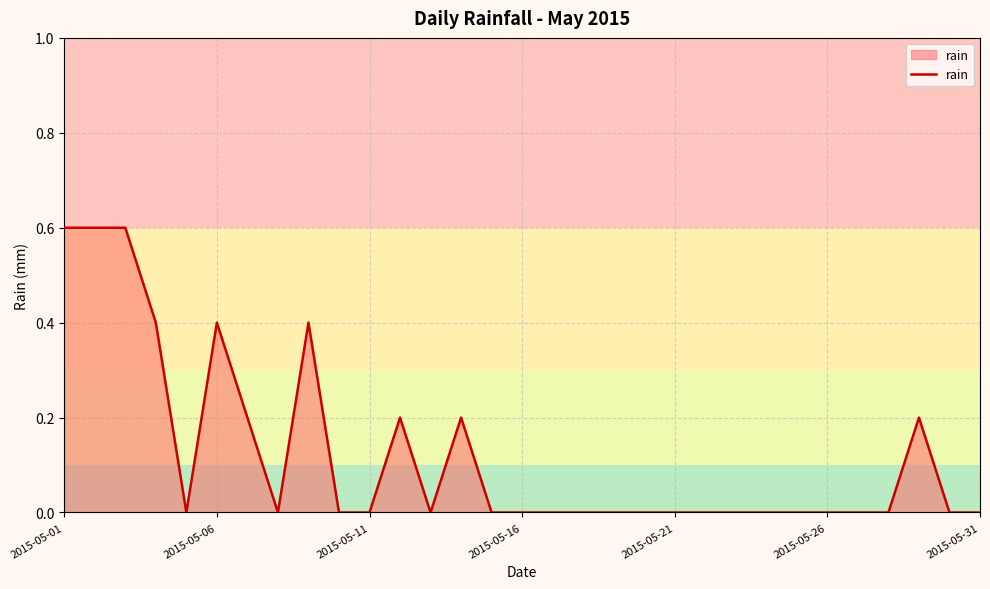

What is the difference between the maximum and minimum values?

0.6